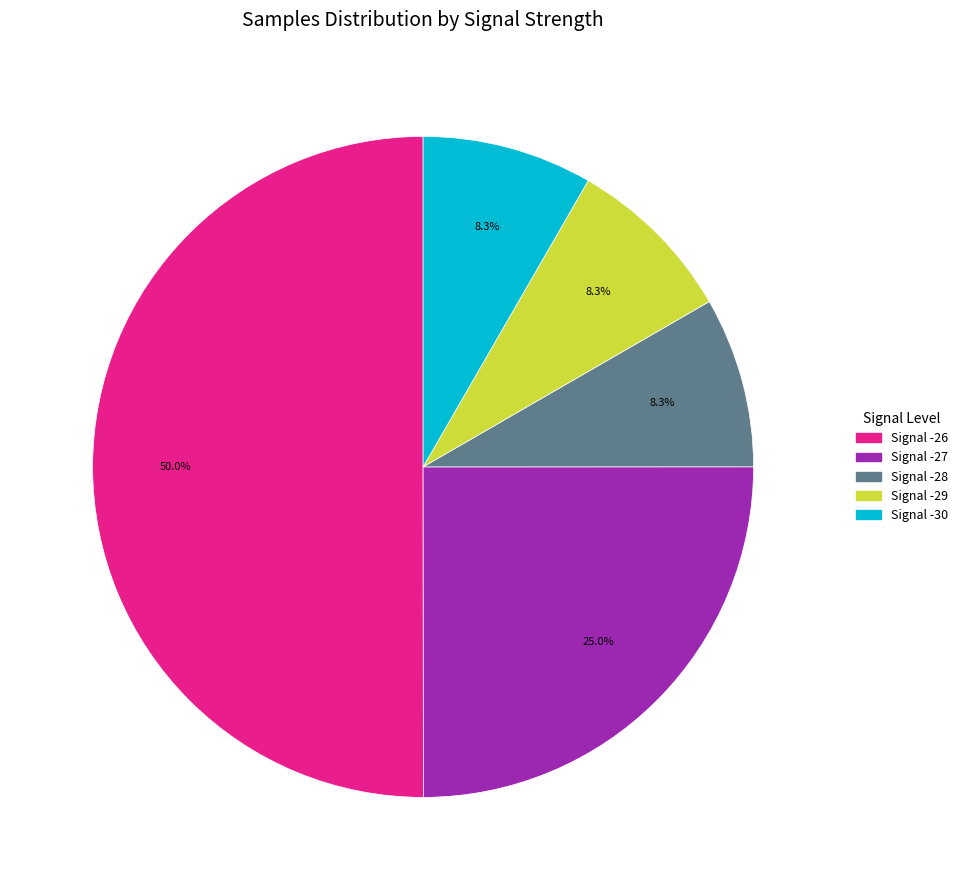

Which category has the biggest portion of the pie?

Signal -26